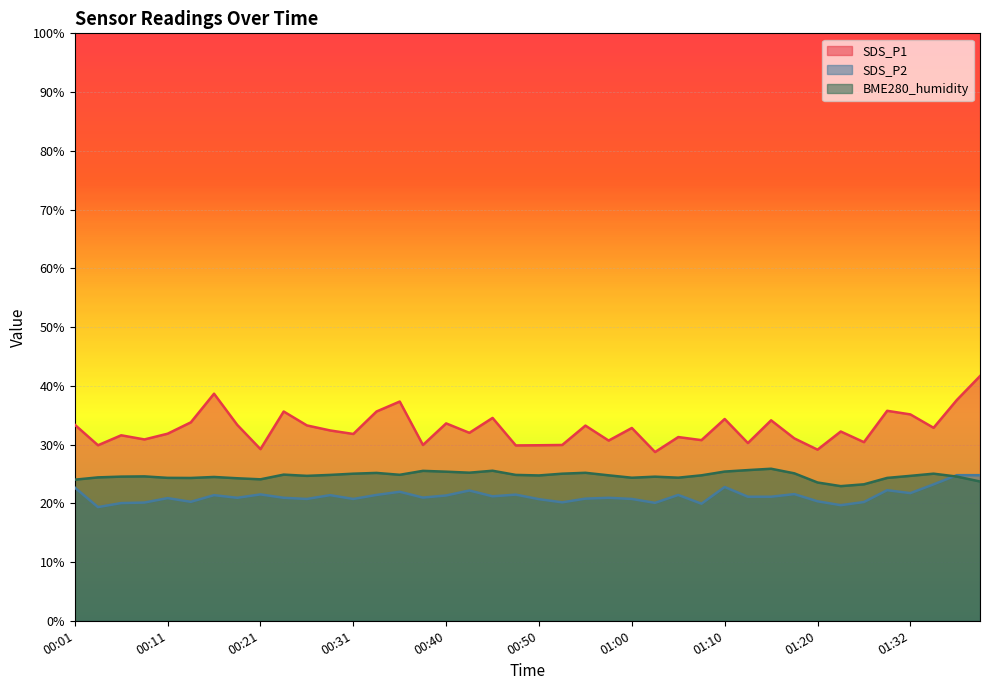

What position from the left is 00:55?

23